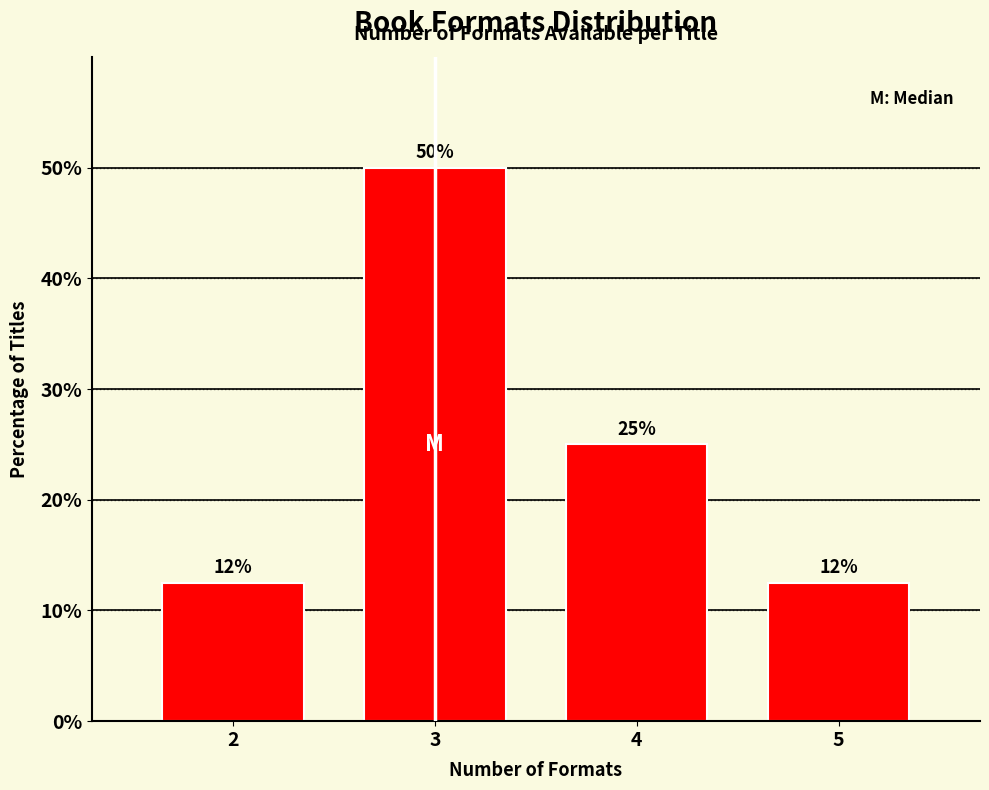

Is it true that the value at 4 is 25.0?

True